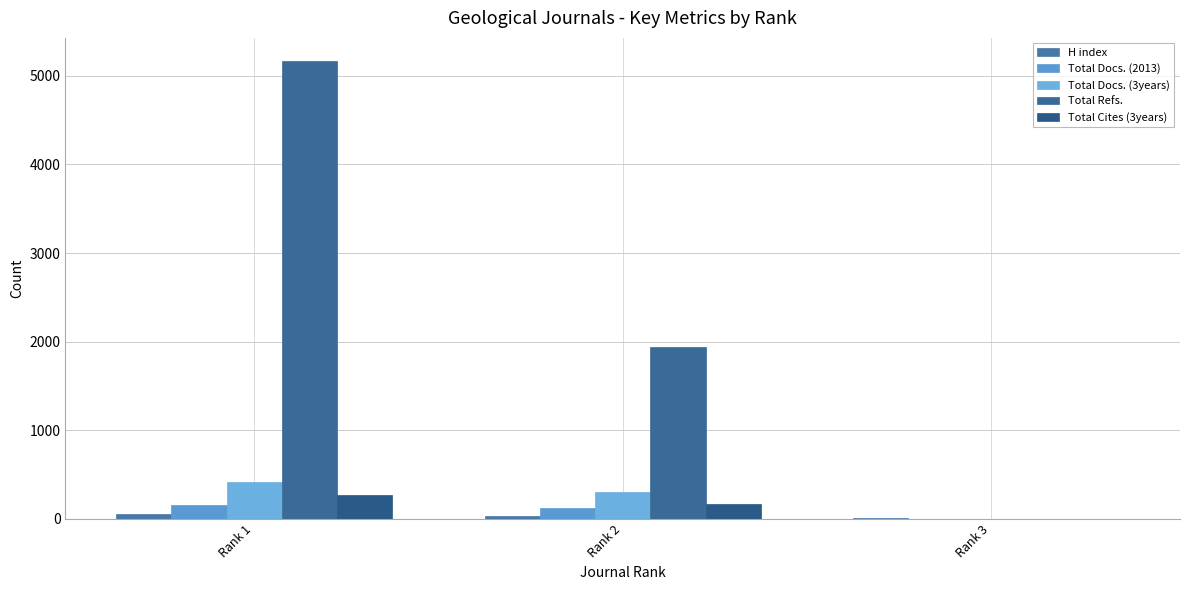

What is the average value of the Total Refs. series?

2369